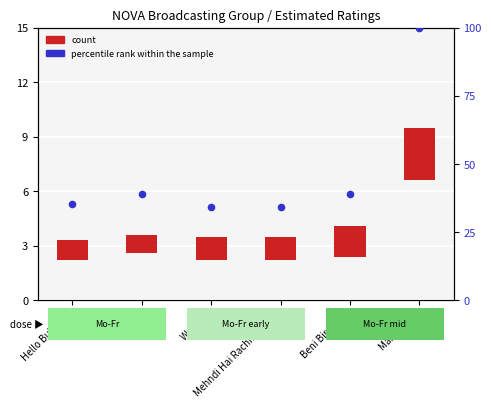

Which has a higher value, Hello Bulgaria or Main News?

Main News